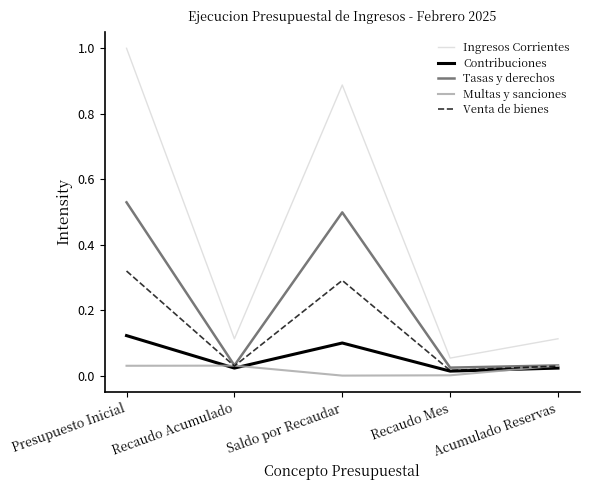

At how many categories does at least one series exceed 0?

5